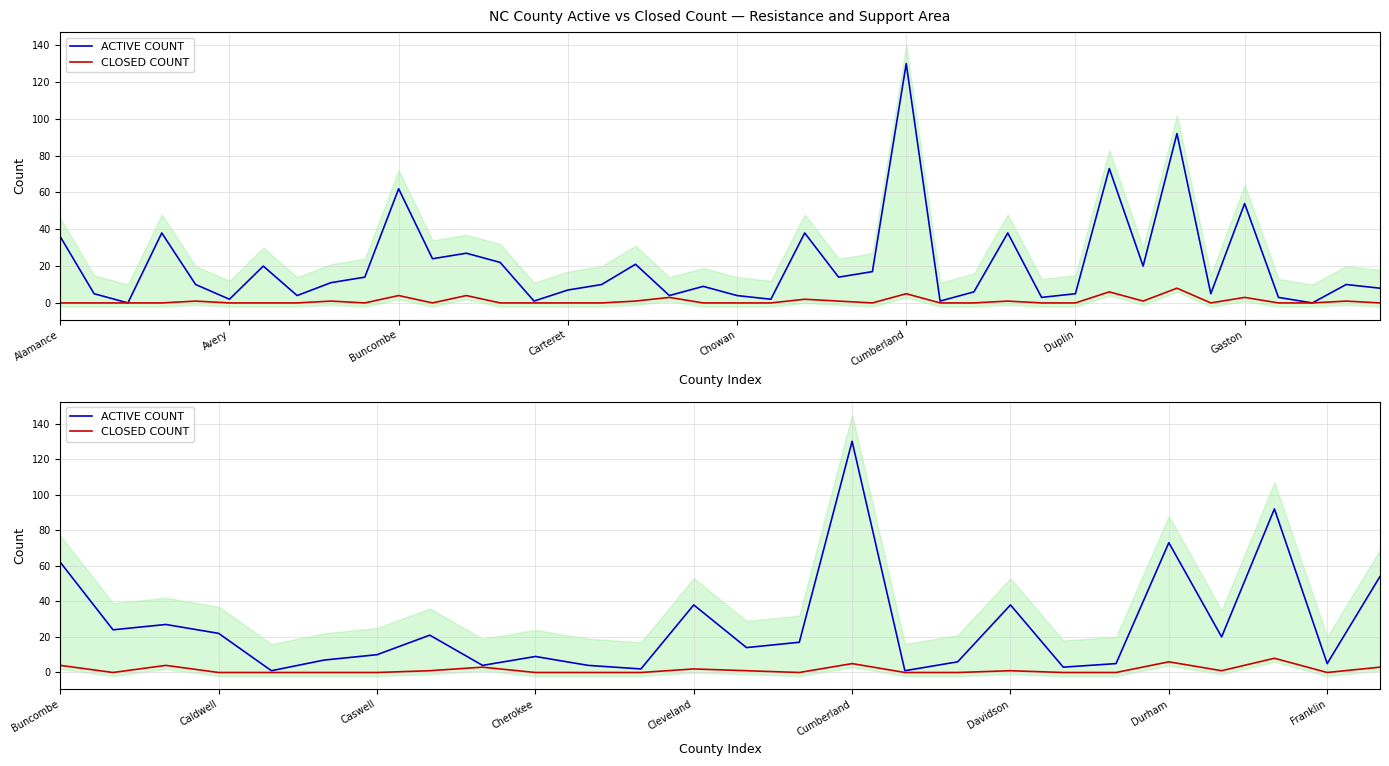

True or false: ACTIVE COUNT and CLOSED COUNT intersect in this chart.

False